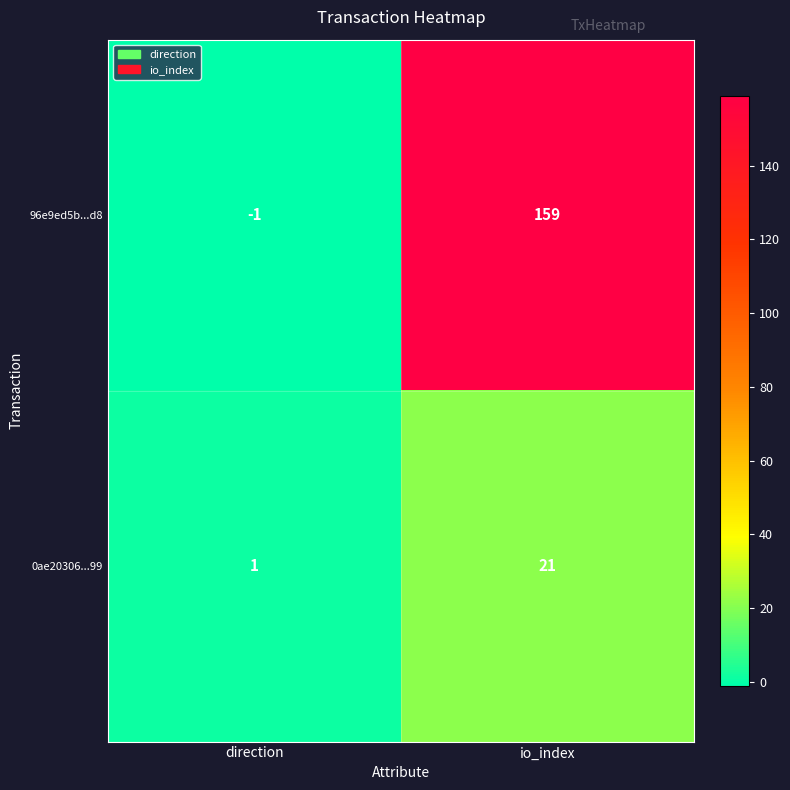

List the labels in order of 0ae20306...99 value, smallest first.

direction, io_index